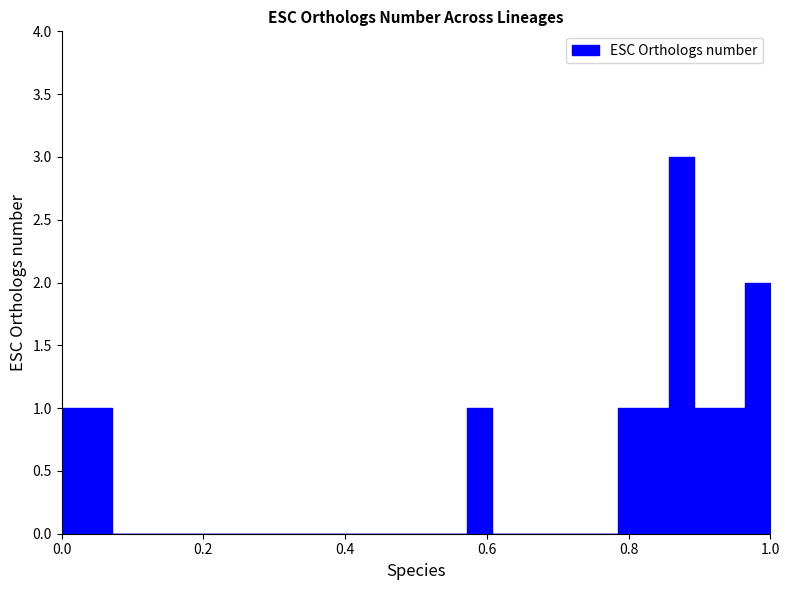

What is the difference between the maximum and second lowest values?

3